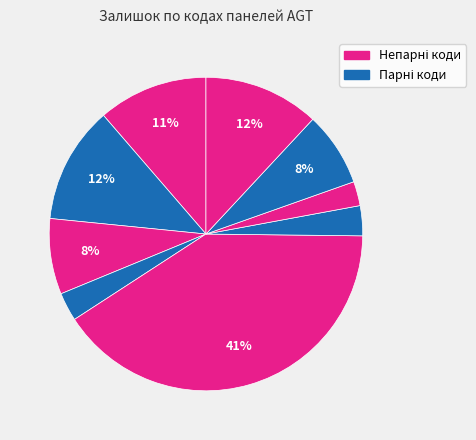

How many slices are in this pie chart?

9